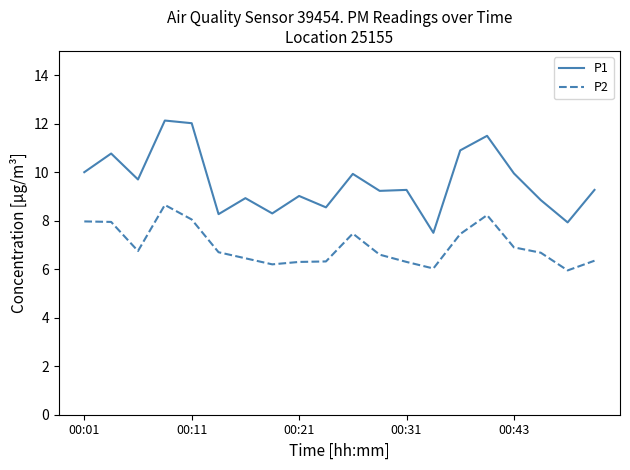

List the series in order of their peak value, lowest first.

P2, P1